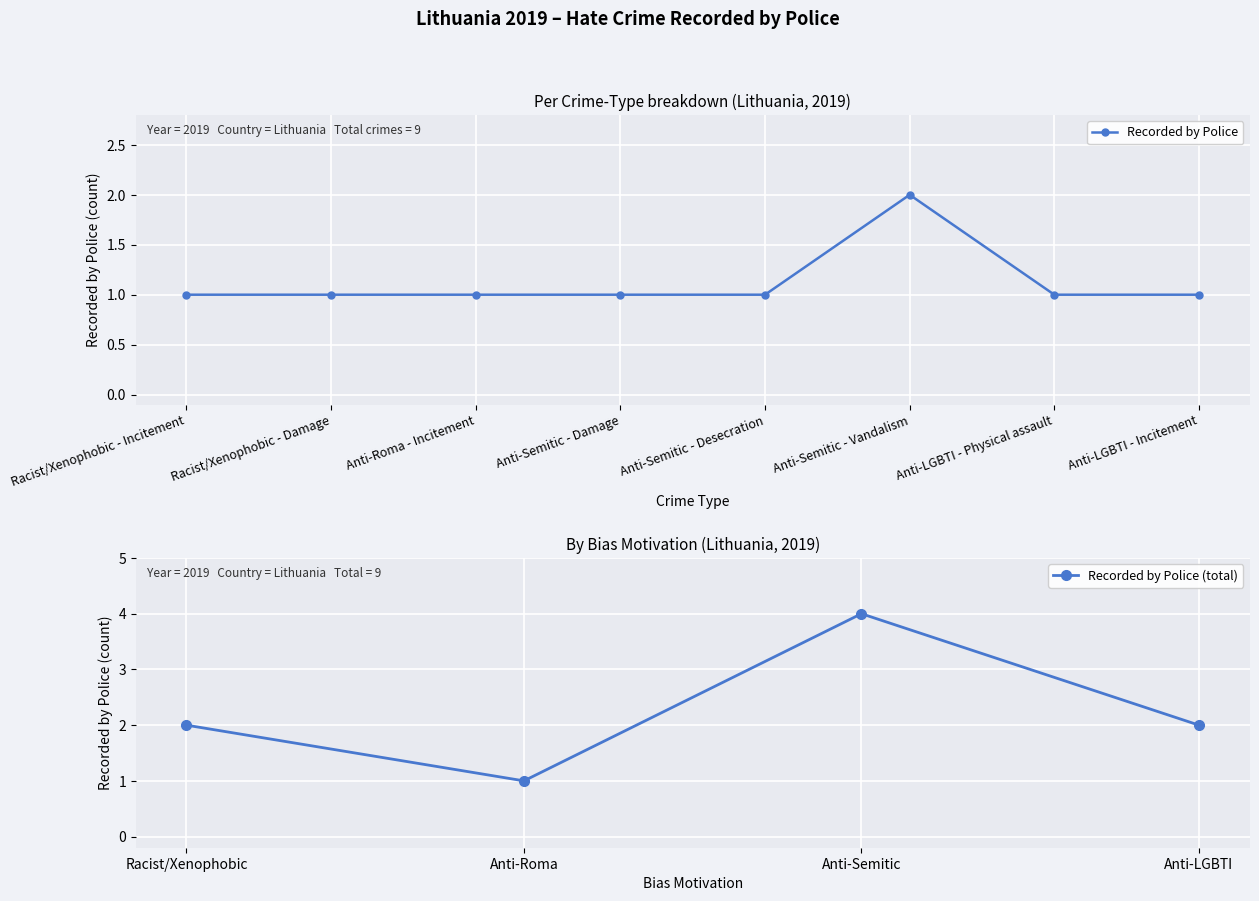

The value at Anti-Semitic - Desecration is 0. True or false?

False